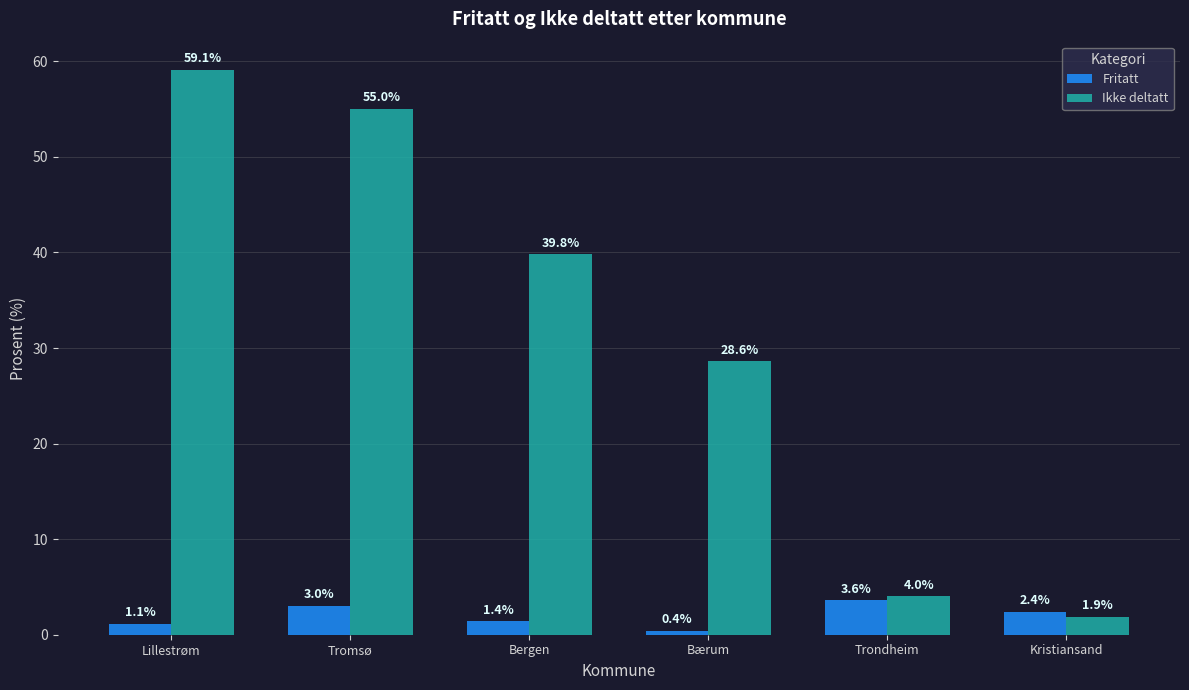

Count the number of categories in the chart.

6